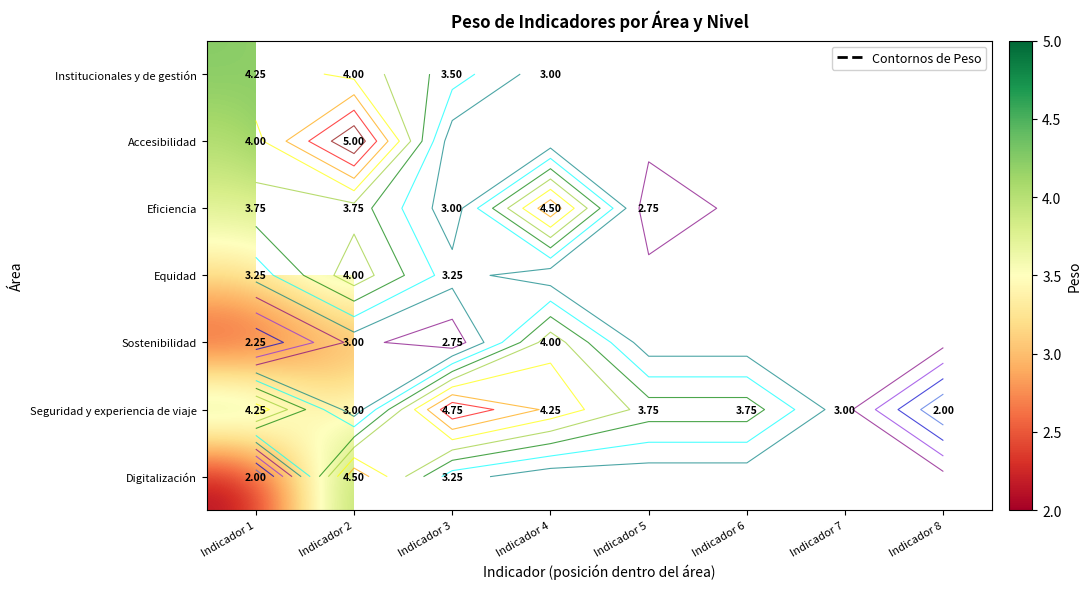

What is the difference between the second highest and minimum values in the Seguridad y experiencia de viaje series?

2.2